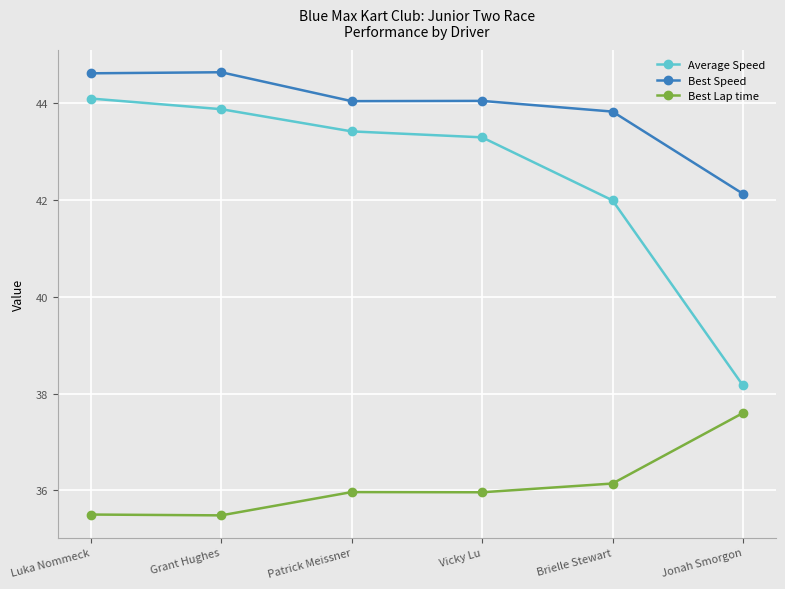

What value does the Best Speed series have at Luka Nommeck?

44.6